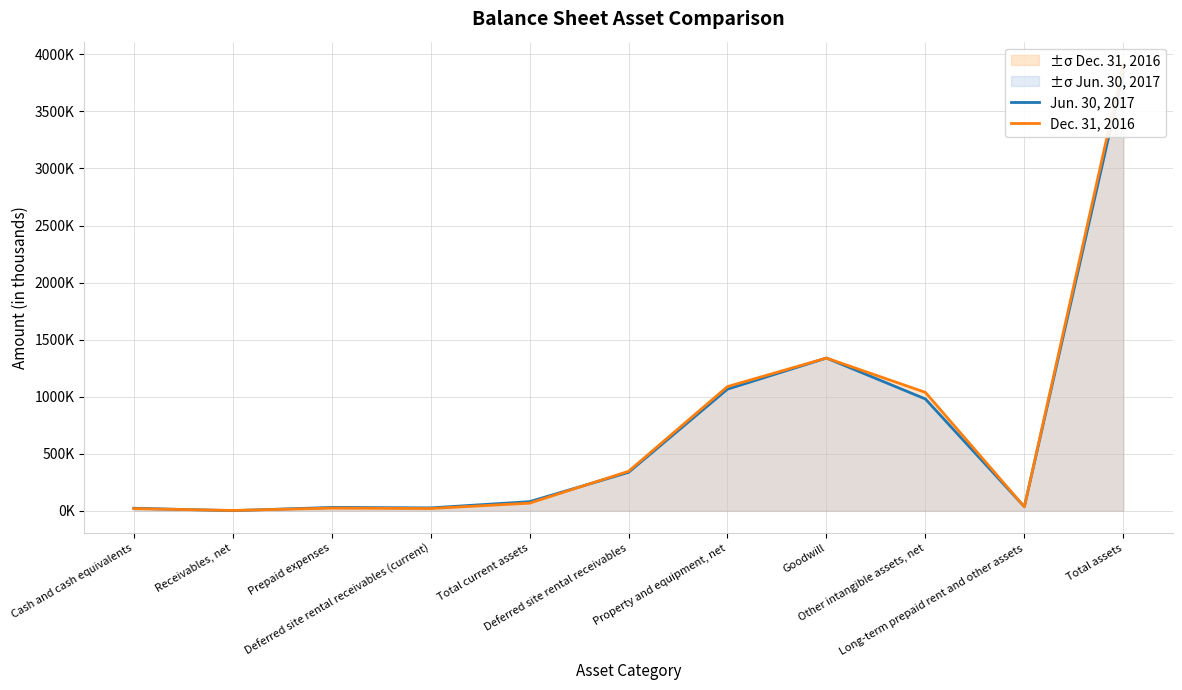

What is the label of the 11th point from the left?

Total assets